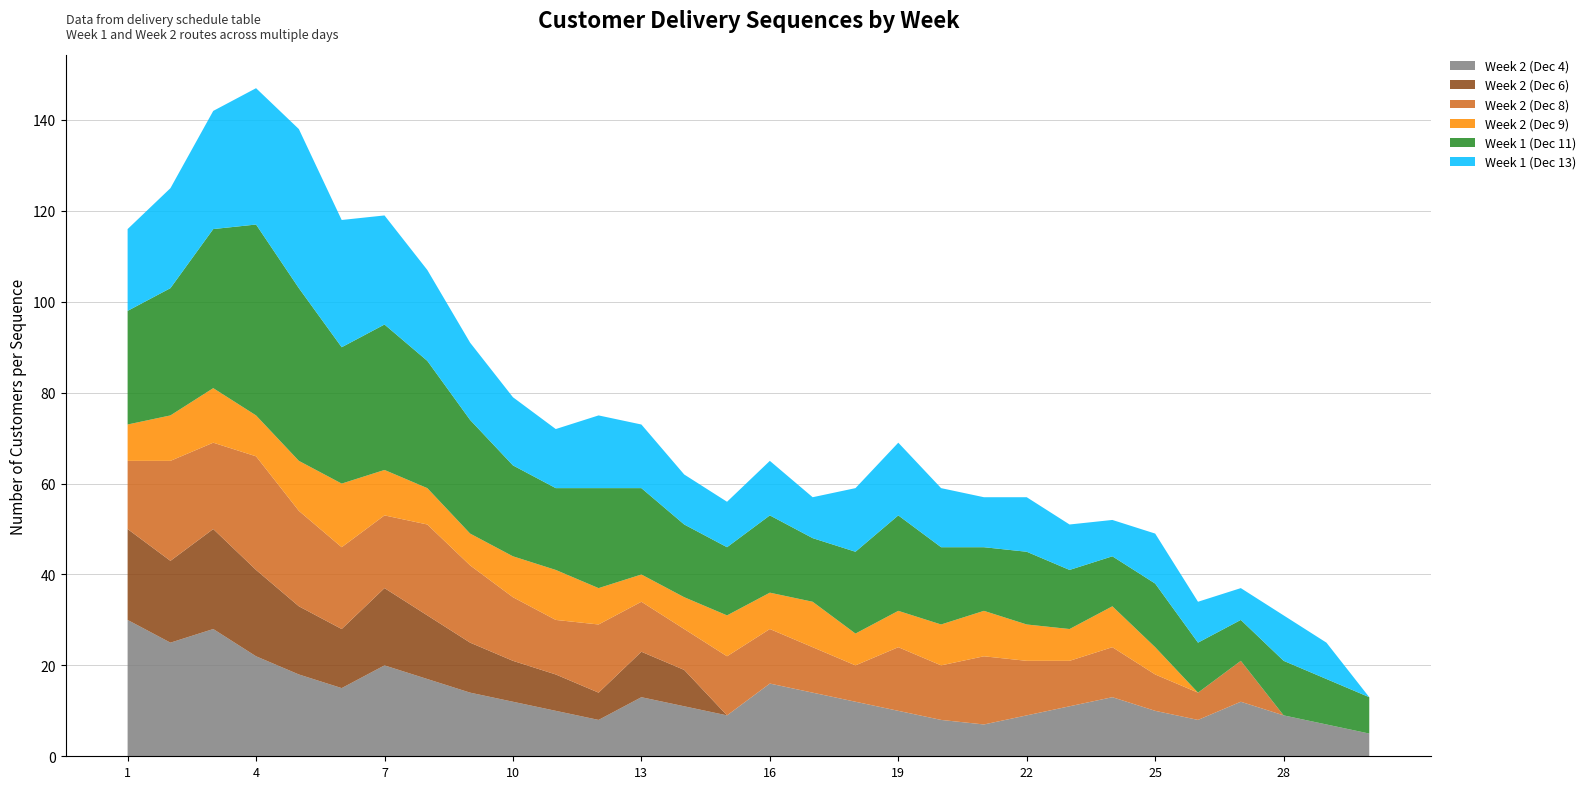

Reading left to right, extract all data points from this chart.

Week 2 (Dec 4): 30	25	28	22	18	15	20	17	14	12	10	8	13	11	9	16	14	12	10	8	7	9	11	13	10	8	12	9	7	5
Week 2 (Dec 6): 20	18	22	19	15	13	17	14	11	9	8	6	10	8	0	0	0	0	0	0	0	0	0	0	0	0	0	0	0	0
Week 2 (Dec 8): 15	22	19	25	21	18	16	20	17	14	12	15	11	9	13	12	10	8	14	12	15	12	10	11	8	6	9	0	0	0
Week 2 (Dec 9): 8	10	12	9	11	14	10	8	7	9	11	8	6	7	9	8	10	7	8	9	10	8	7	9	6	0	0	0	0	0
Week 1 (Dec 11): 25	28	35	42	38	30	32	28	25	20	18	22	19	16	15	17	14	18	21	17	14	16	13	11	14	11	9	12	10	8
Week 1 (Dec 13): 18	22	26	30	35	28	24	20	17	15	13	16	14	11	10	12	9	14	16	13	11	12	10	8	11	9	7	10	8	0